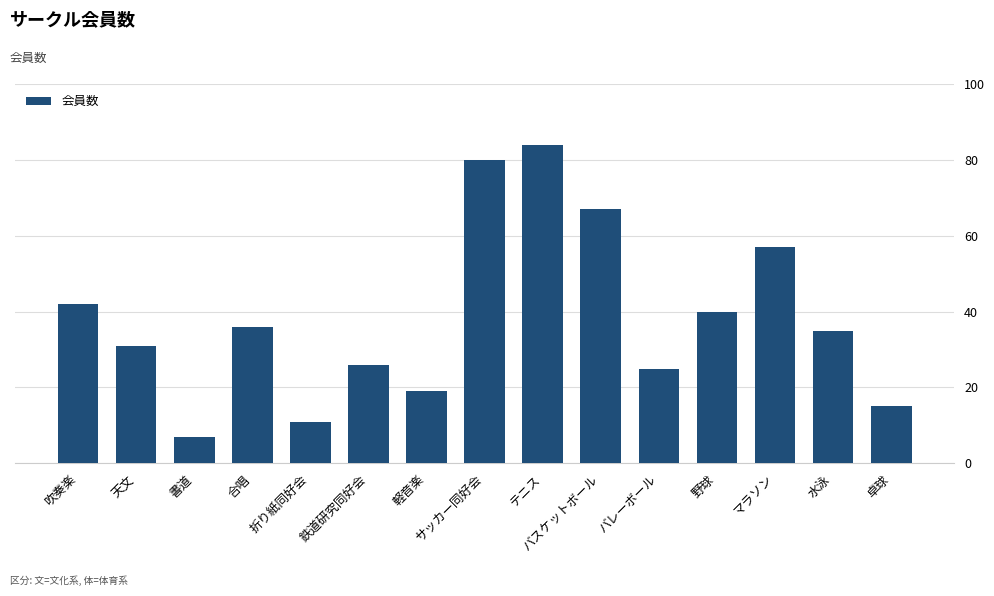

What is the difference between the maximum and minimum values?

77